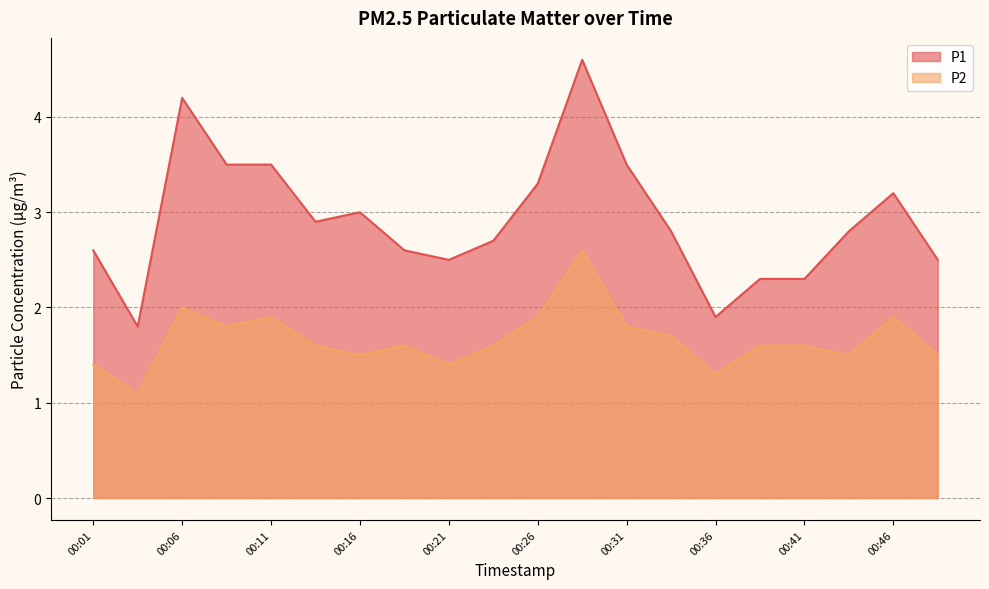

What is the sum of all P1 values?

58.5